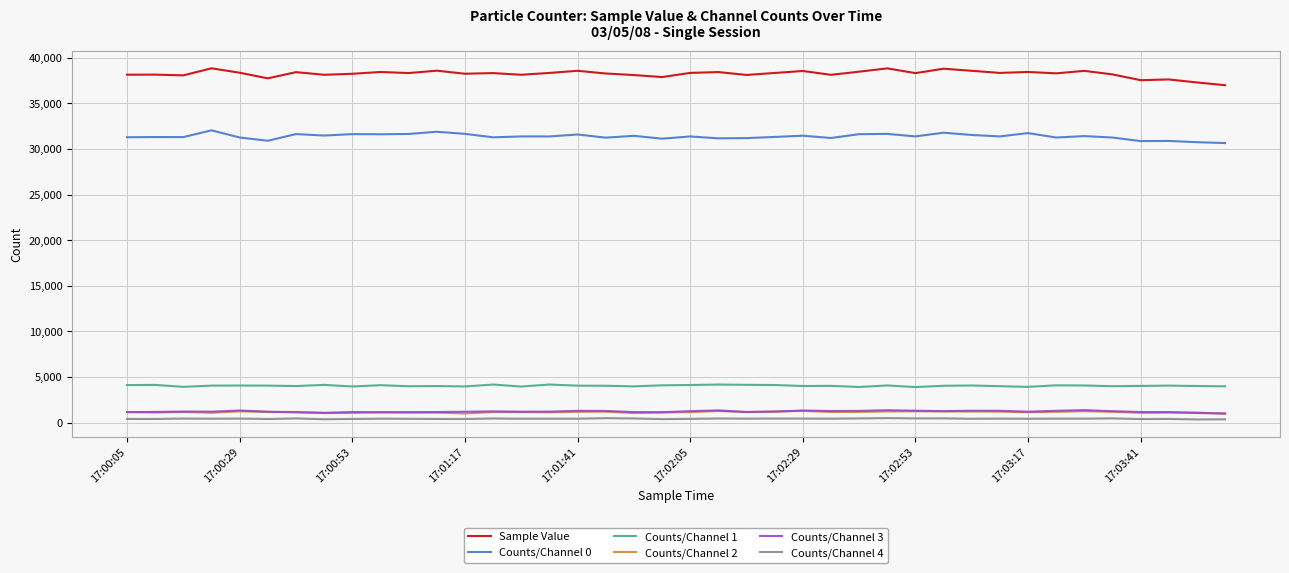

Which series has the largest total across all categories?

Sample Value